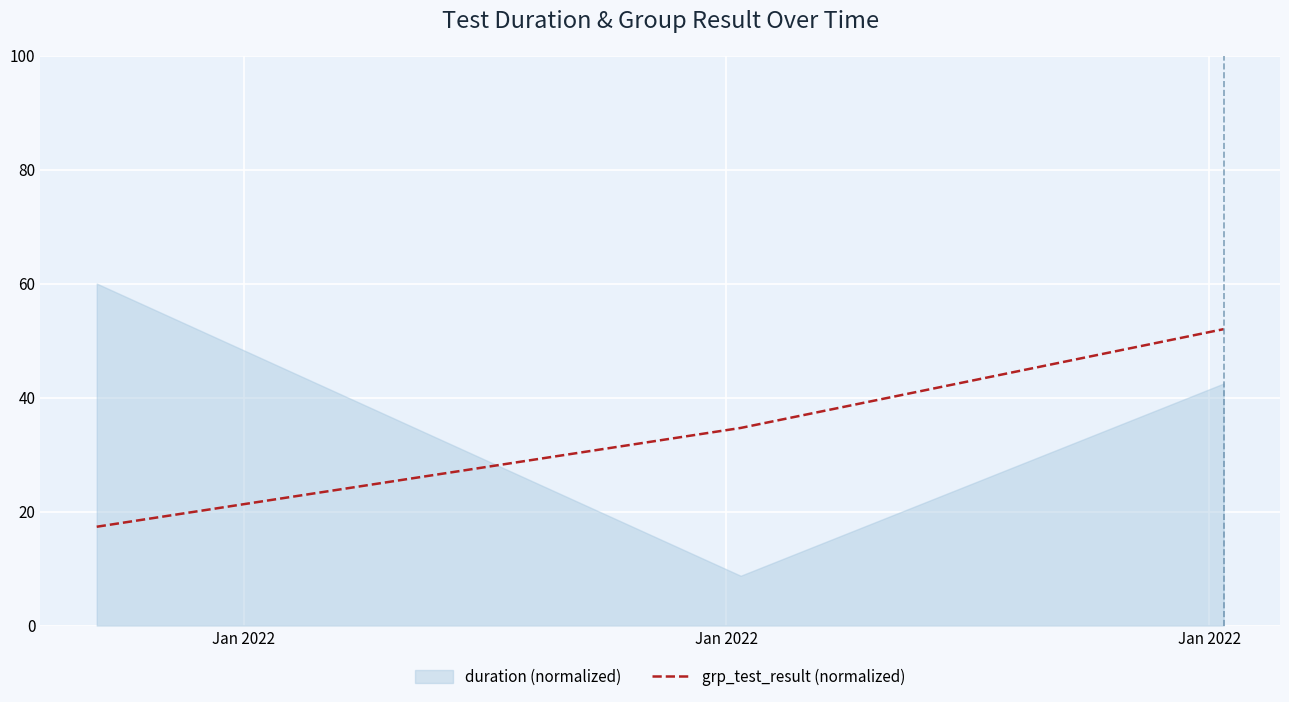

What is the maximum value for grp_test_result (normalized)?

52.0